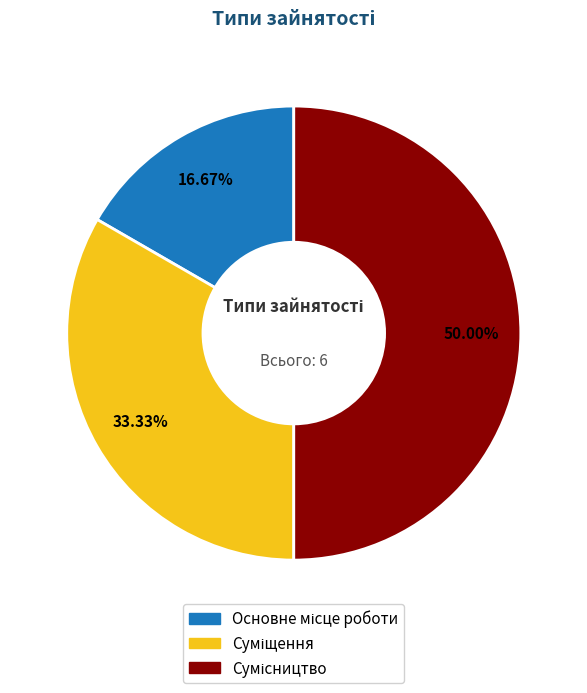

True or false: Суміщення accounts for 33% of the total.

True